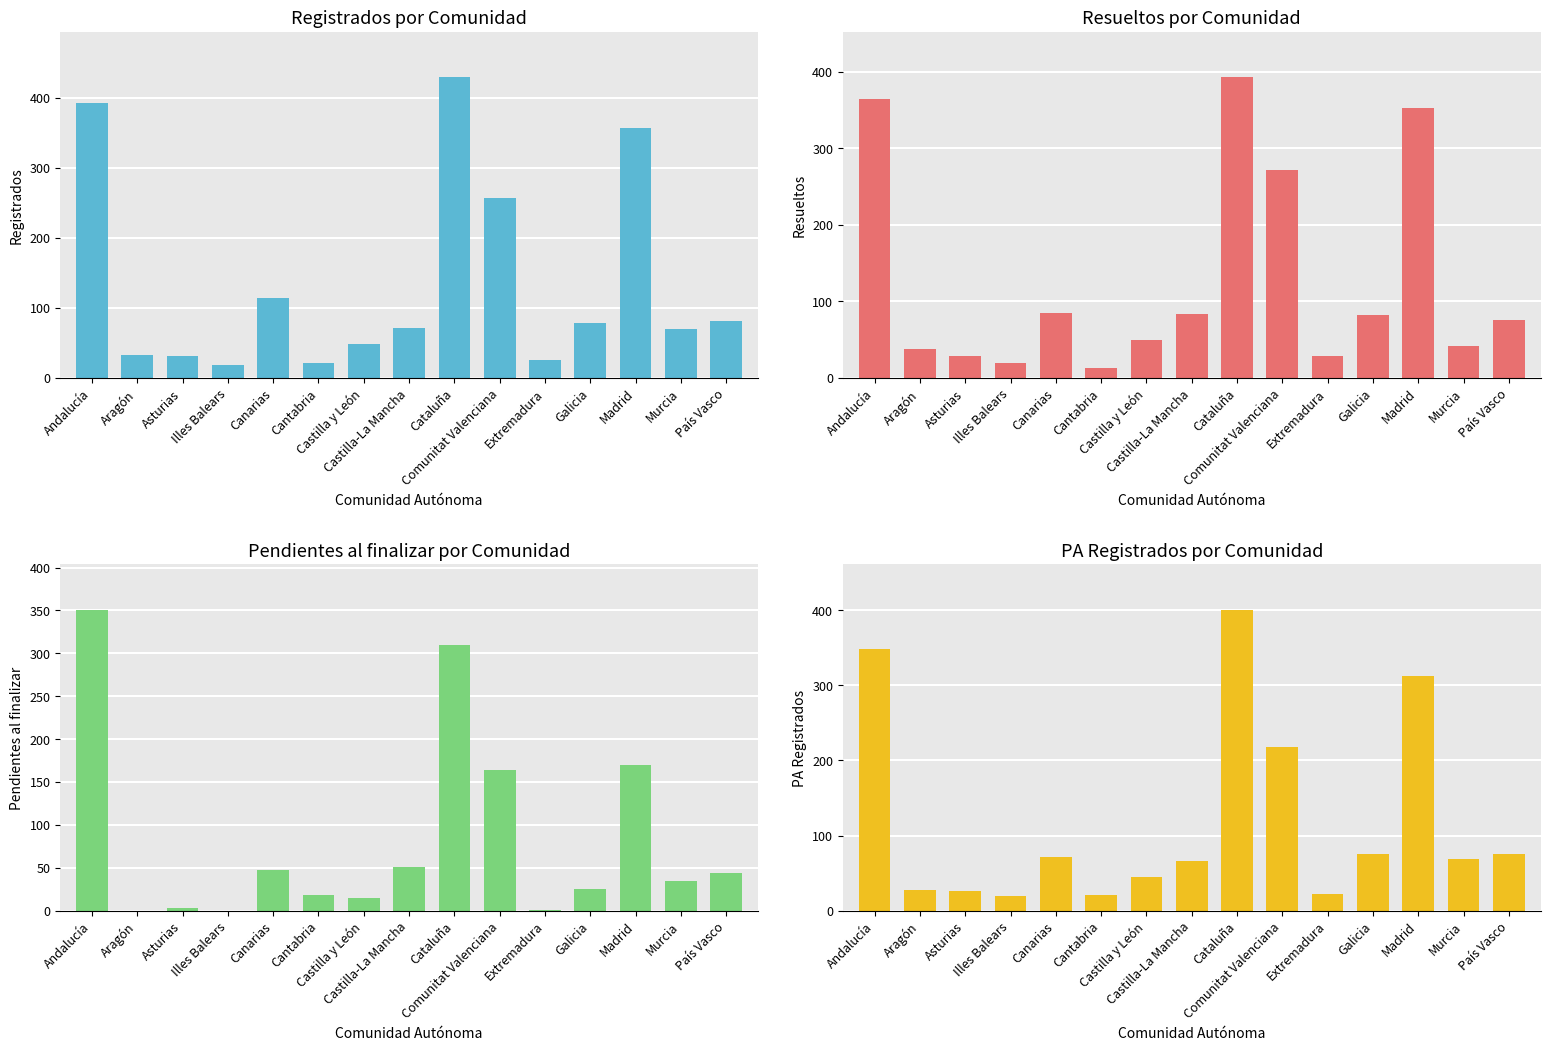

What are all the series names shown in the legend?

Registrados, Resueltos, Pendientes al finalizar, PA Registrados